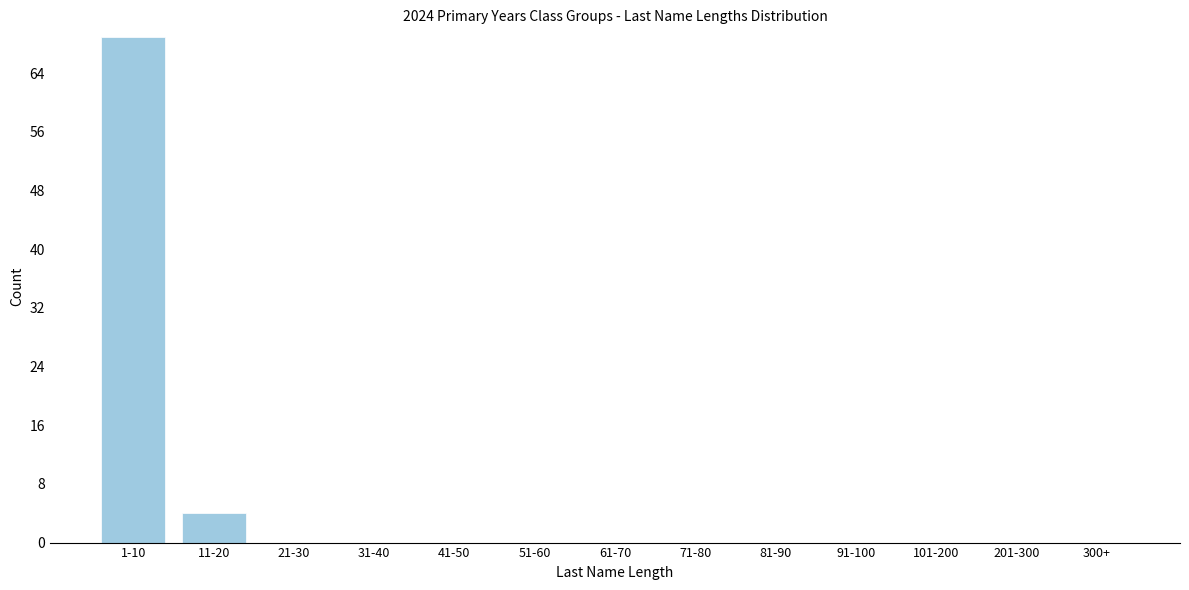

Reading left to right, list all the values displayed in this chart.

1-10=69	11-20=4	21-30=0	31-40=0	41-50=0	51-60=0	61-70=0	71-80=0	81-90=0	91-100=0	101-200=0	201-300=0	300+=0